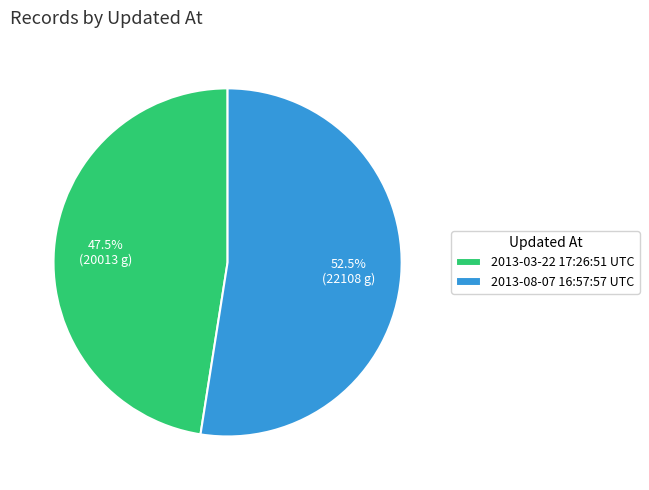

Count the number of slices in the pie.

2